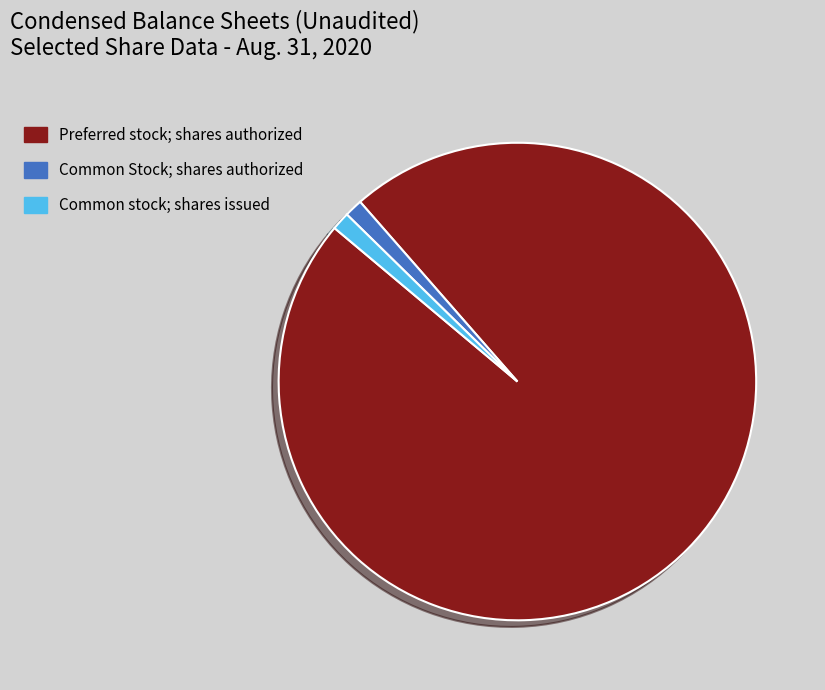

Is Common stock; shares issued the majority of the pie?

No